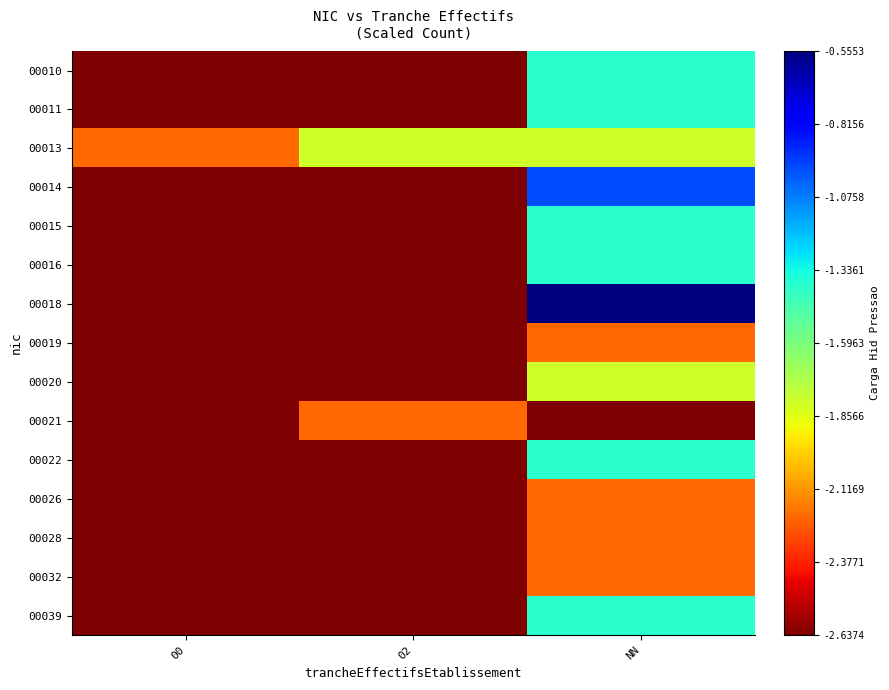

At which category is the sum across all series the highest?

NN